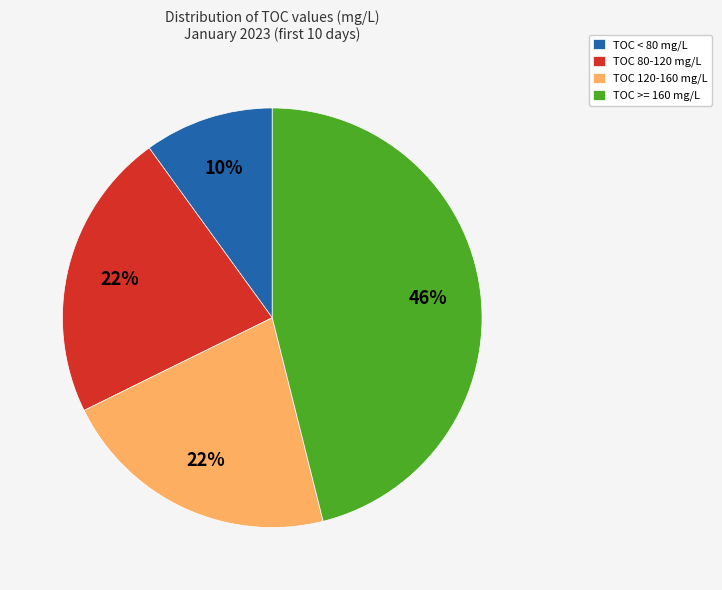

To the nearest percent, what is the average slice percentage?

25%